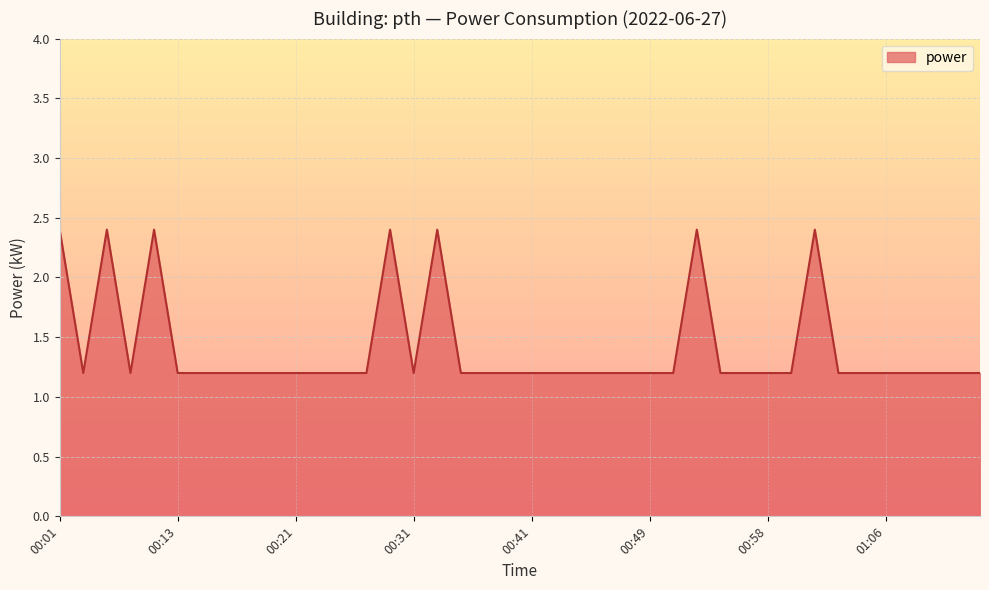

What is the maximum value shown in the chart?

2.4